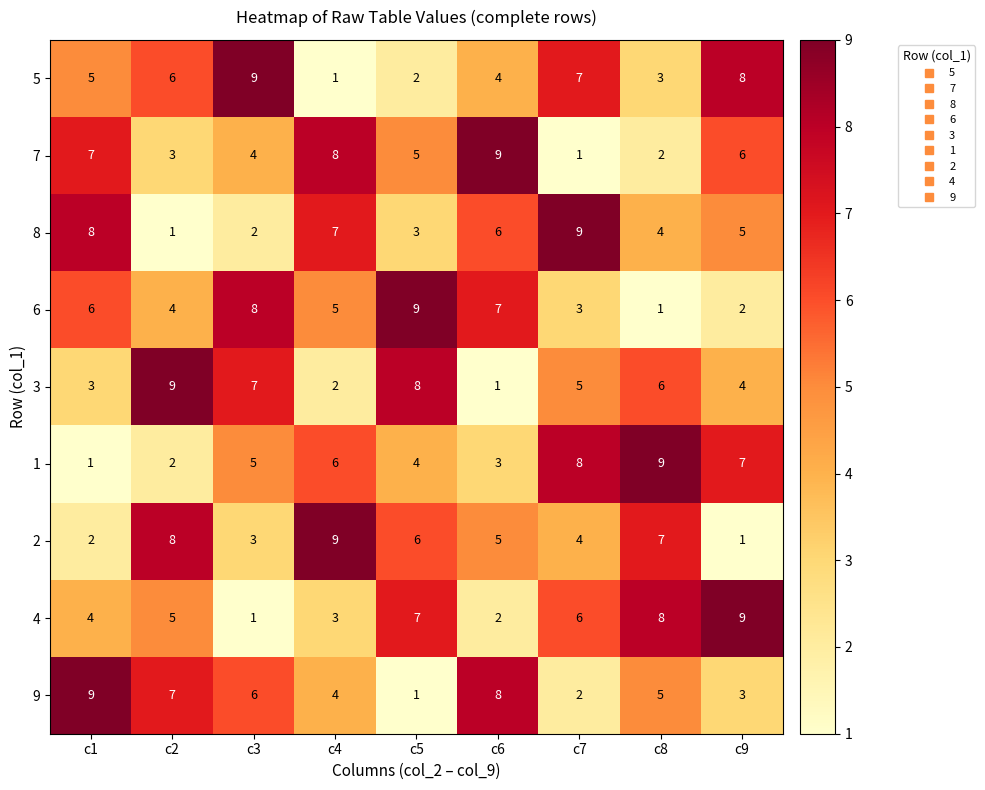

At which label does 5 reach its peak?

c3